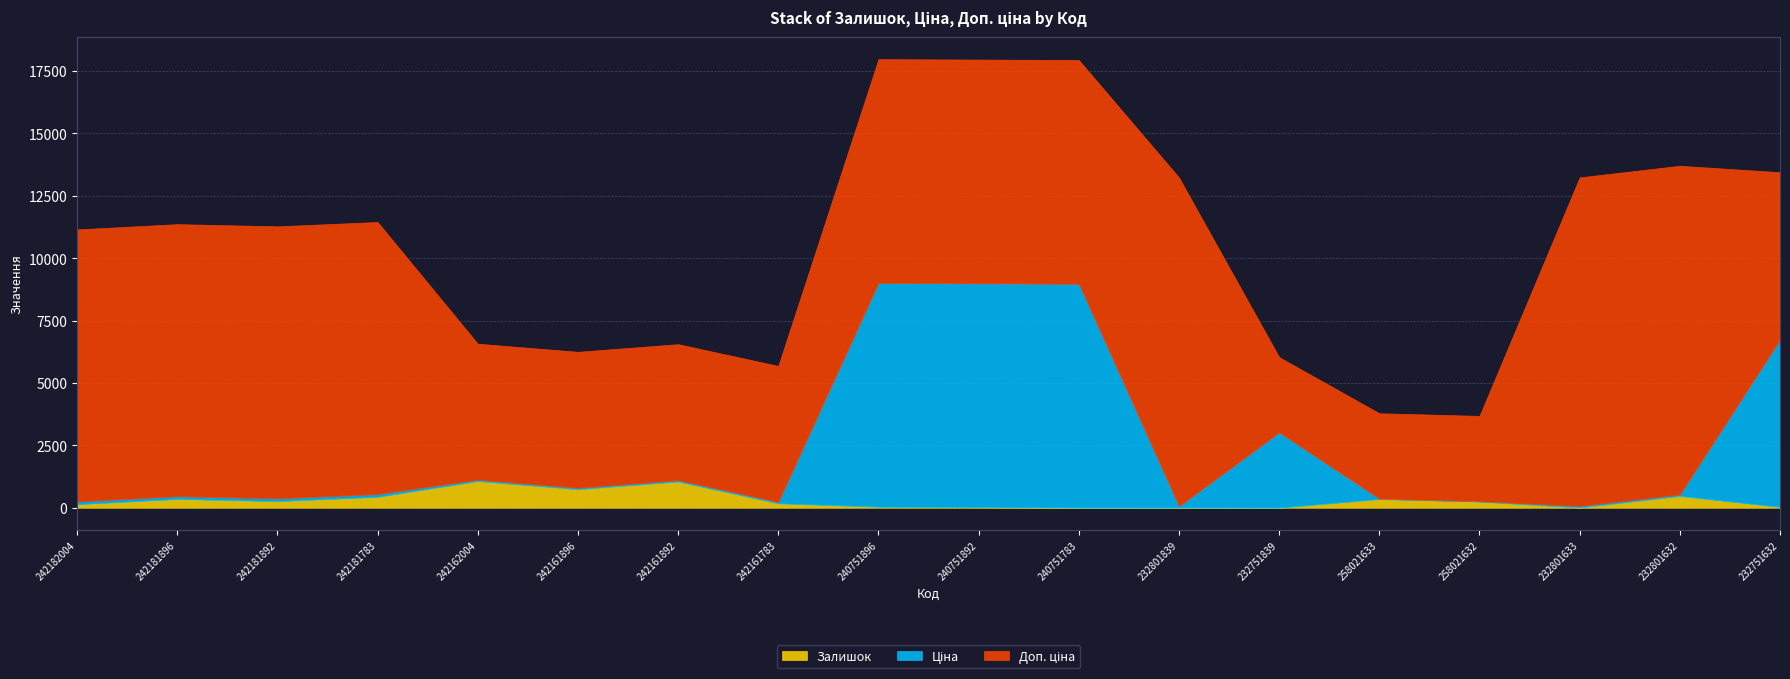

Which series has the widest spread of values?

Доп. ціна